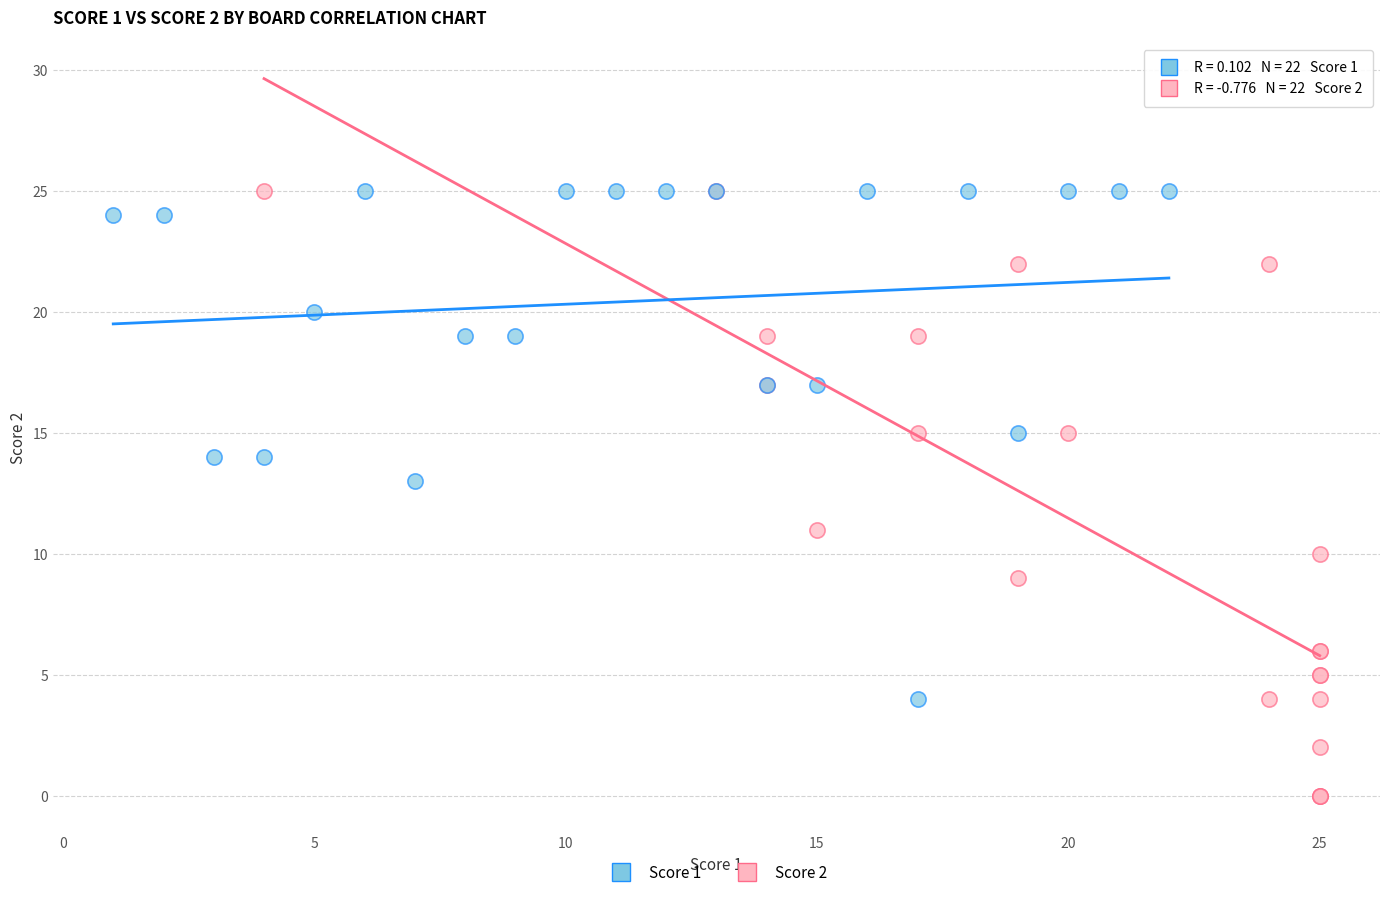

Which series has the largest Y range (max minus min)?

Score 2